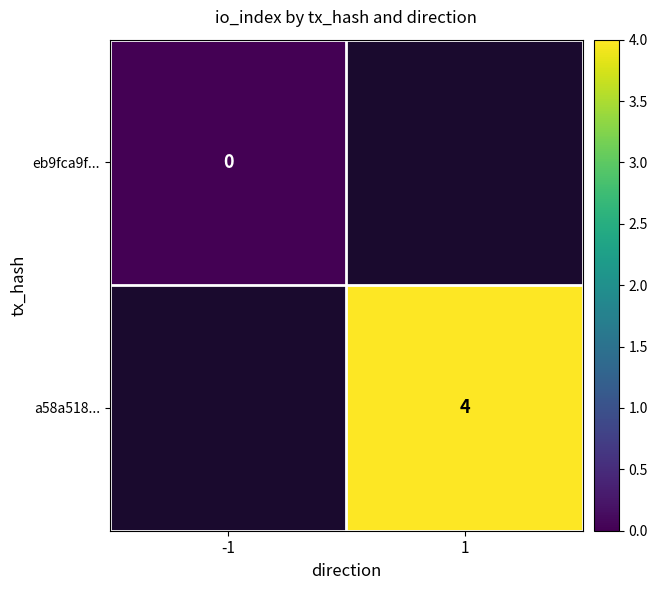

Is the value of a58a518... at 1 greater than the value of eb9fca9f... at -1?

Yes